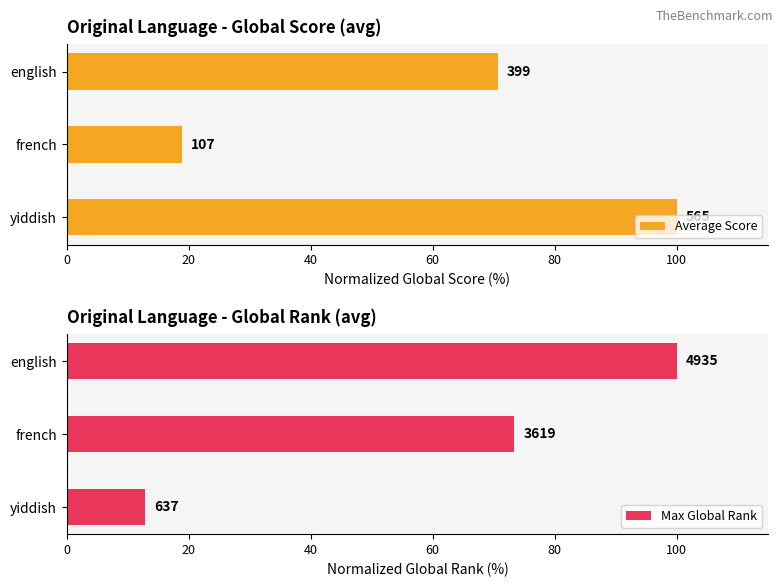

What is the spread (max minus min) of values at yiddish?

87.1